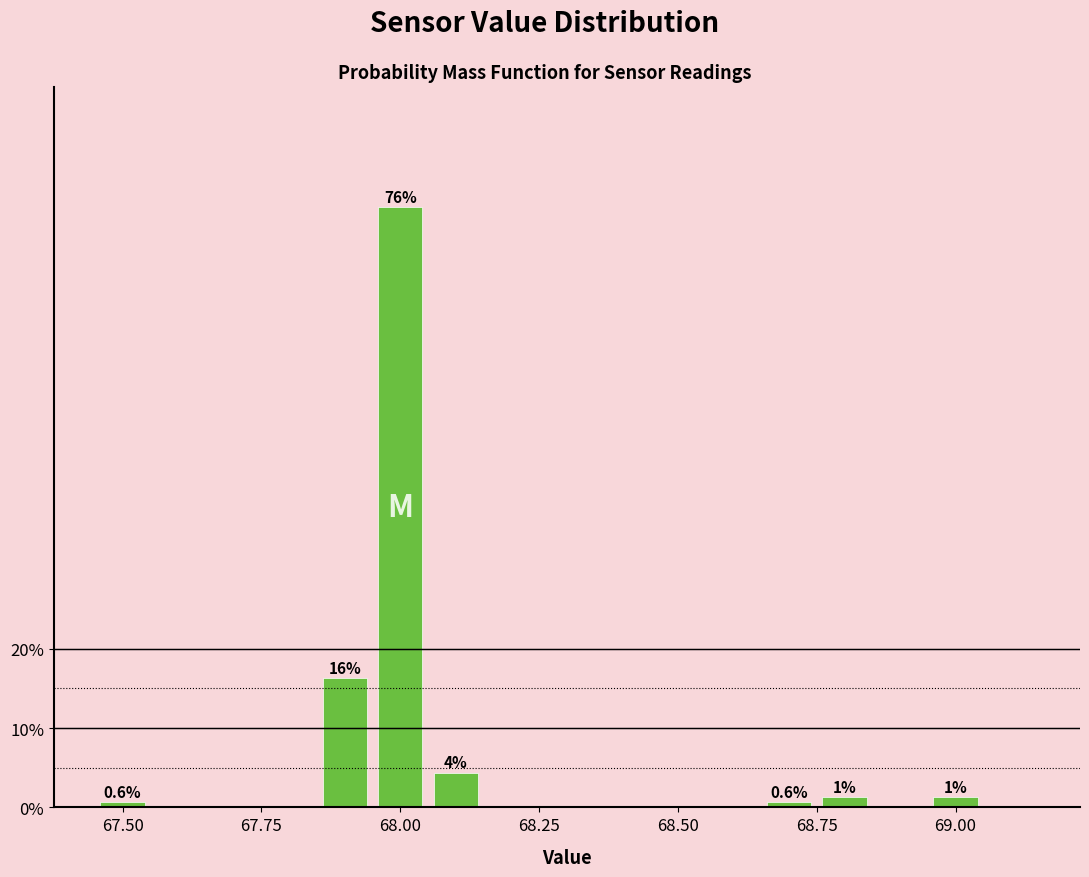

Around what value on the x-axis is the tallest bar? Give the approximate position of its centre, as read against the axis.

68.00